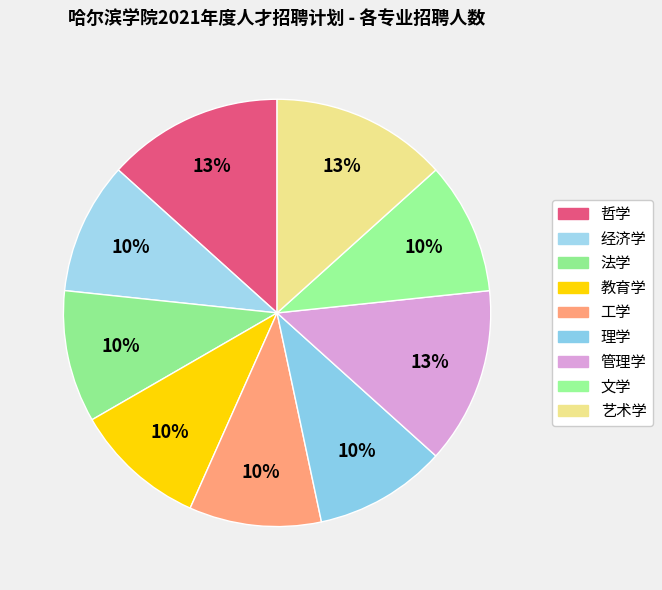

How many slices are in this pie chart?

9